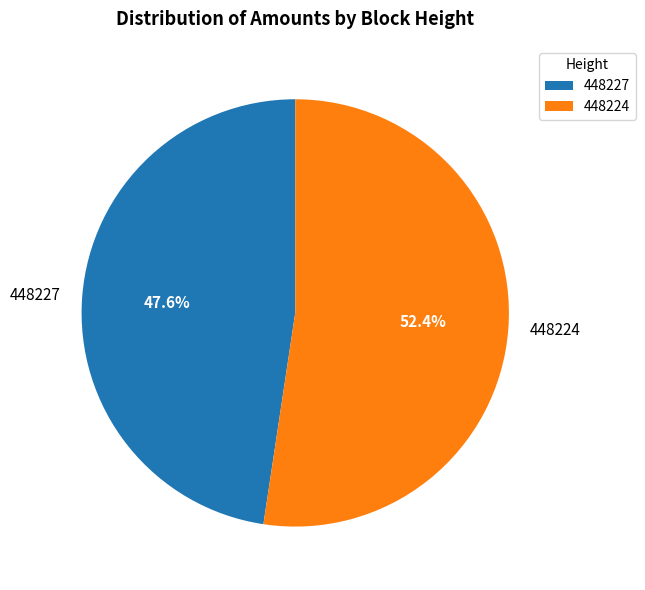

To the nearest percent, what is the difference between the largest and smallest slice percentages?

5%